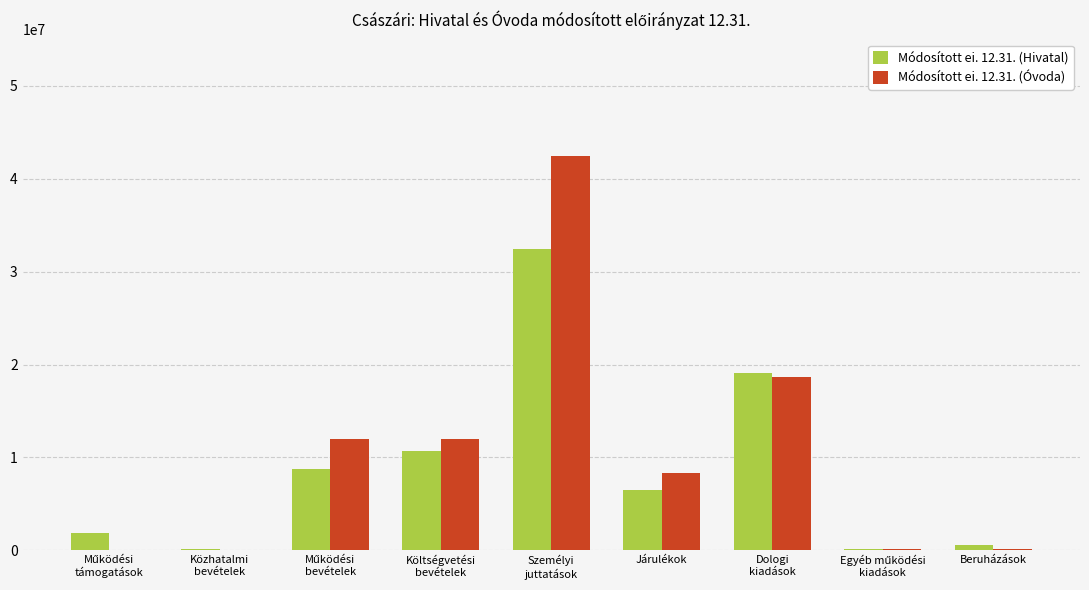

What is the maximum value shown in the chart?

42416329